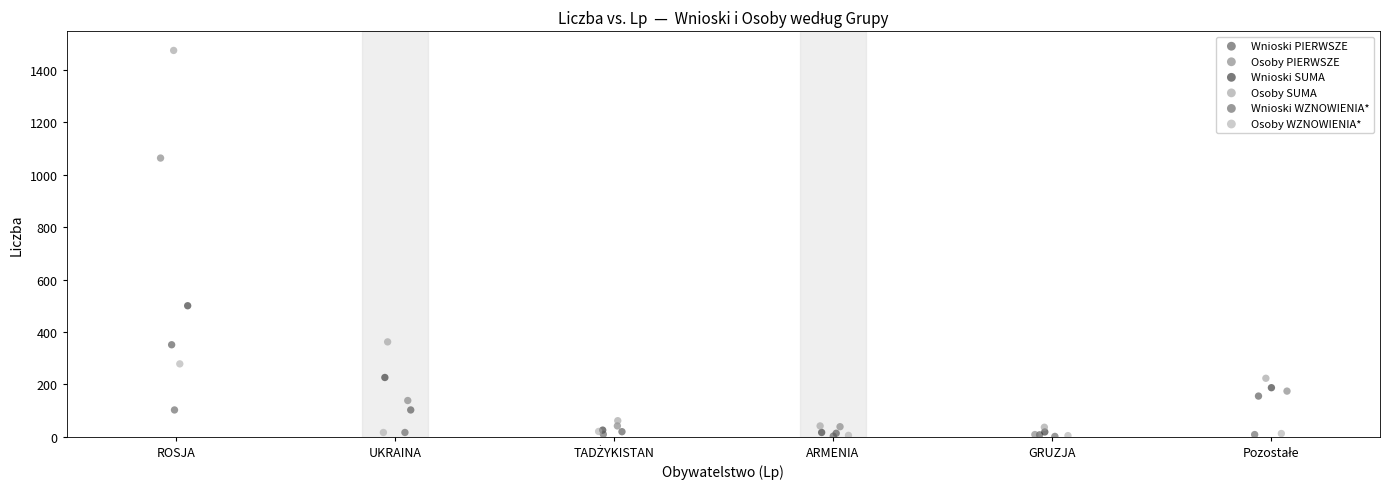

Which series has the largest Y range (max minus min)?

Osoby SUMA